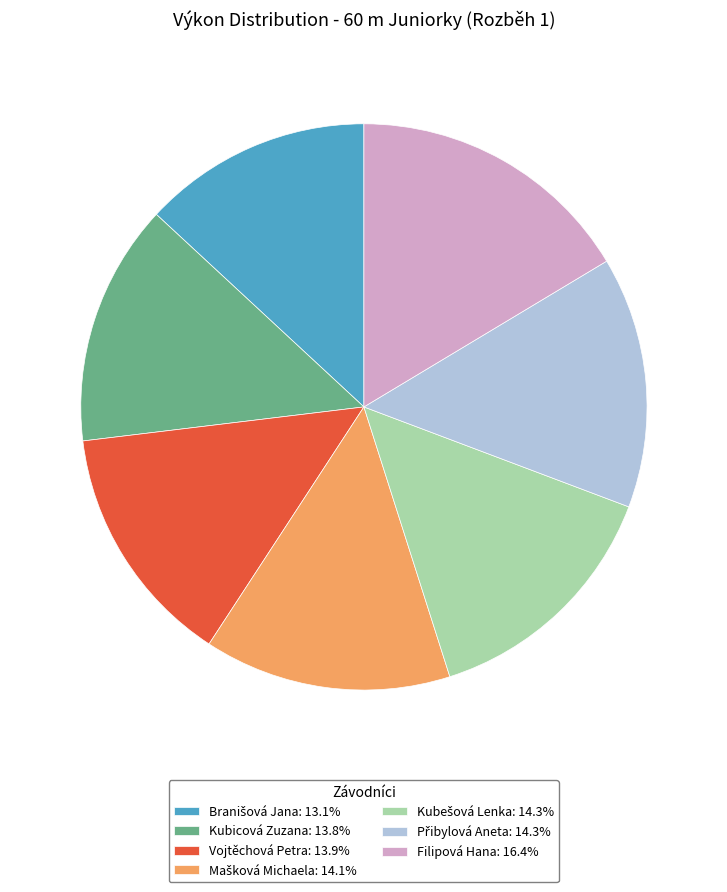

Is there a majority slice in this chart?

No